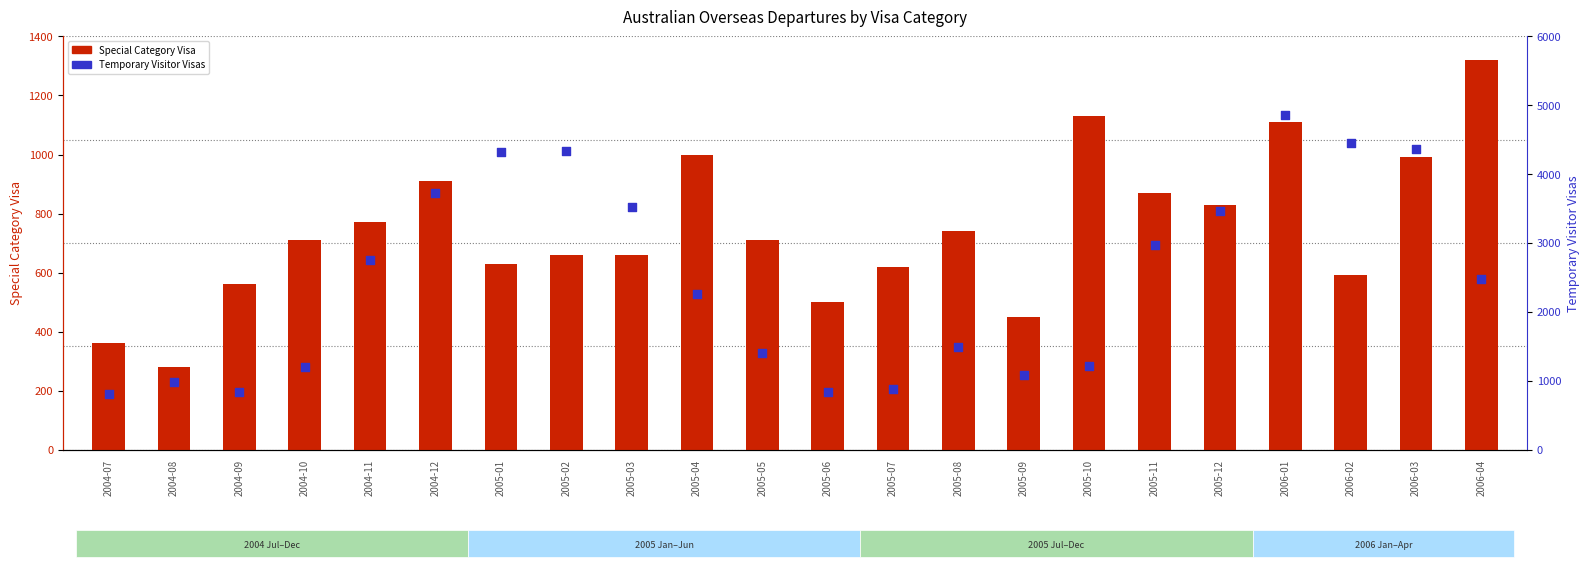

Which series reaches the maximum Y coordinate?

Temporary Visitor Visas